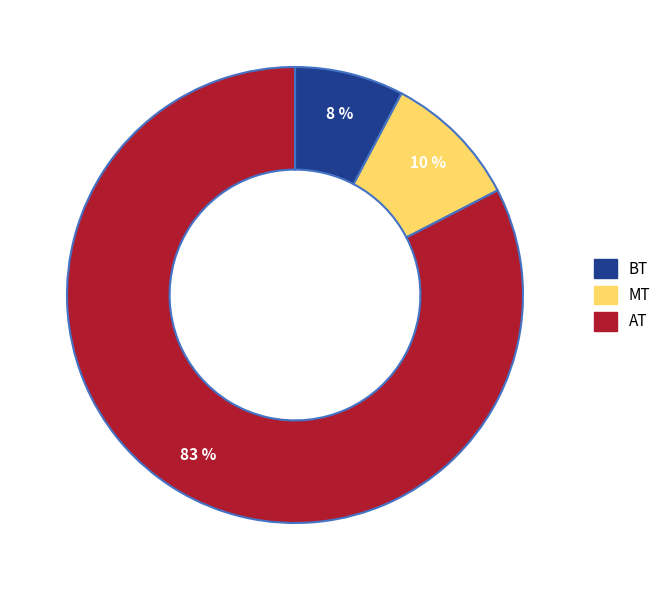

Which slice represents more than half of the pie?

AT